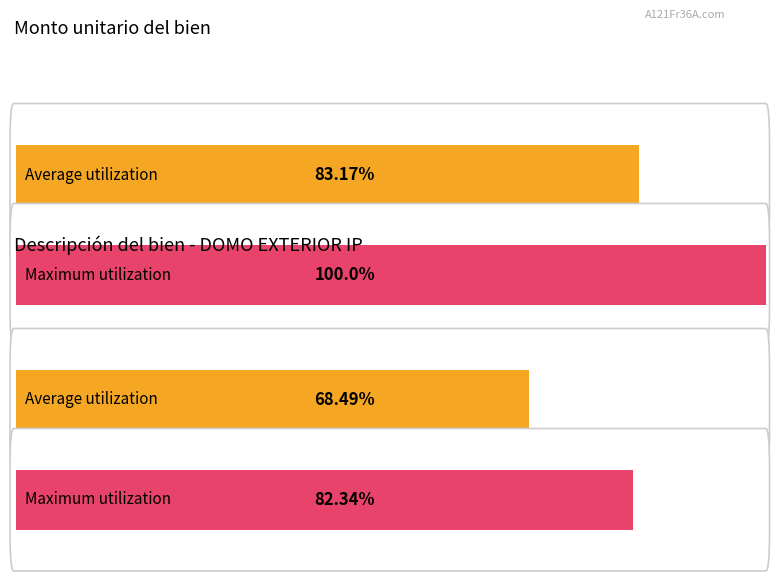

At which category is the sum across all series the highest?

DOMO EXTERIOR IP